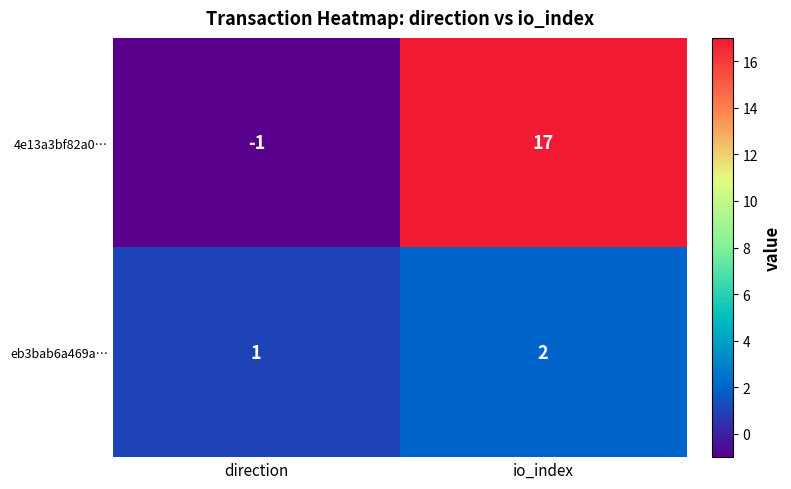

Count the number of data series in this chart.

2